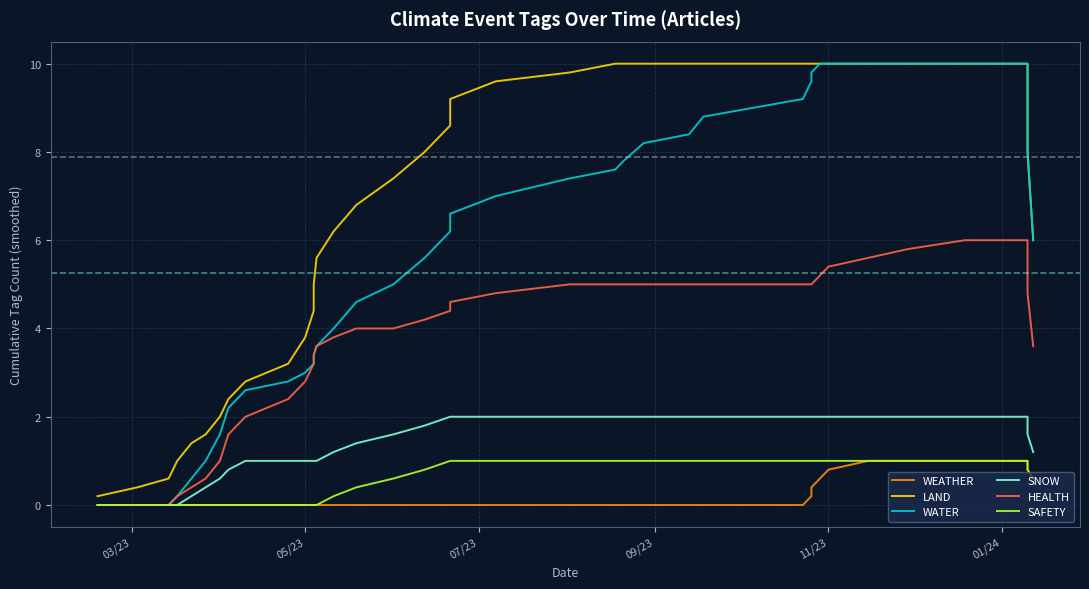

How many values in the WEATHER series exceed 0?

12